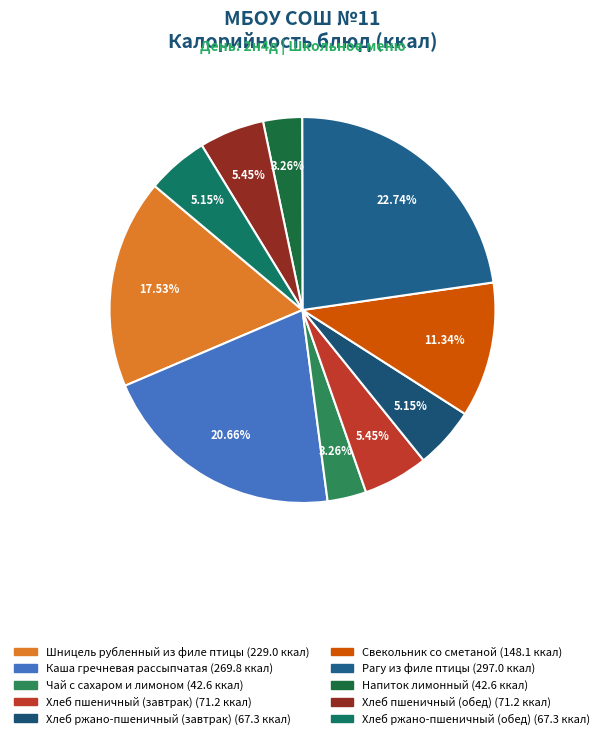

Count the number of slices in the pie.

10